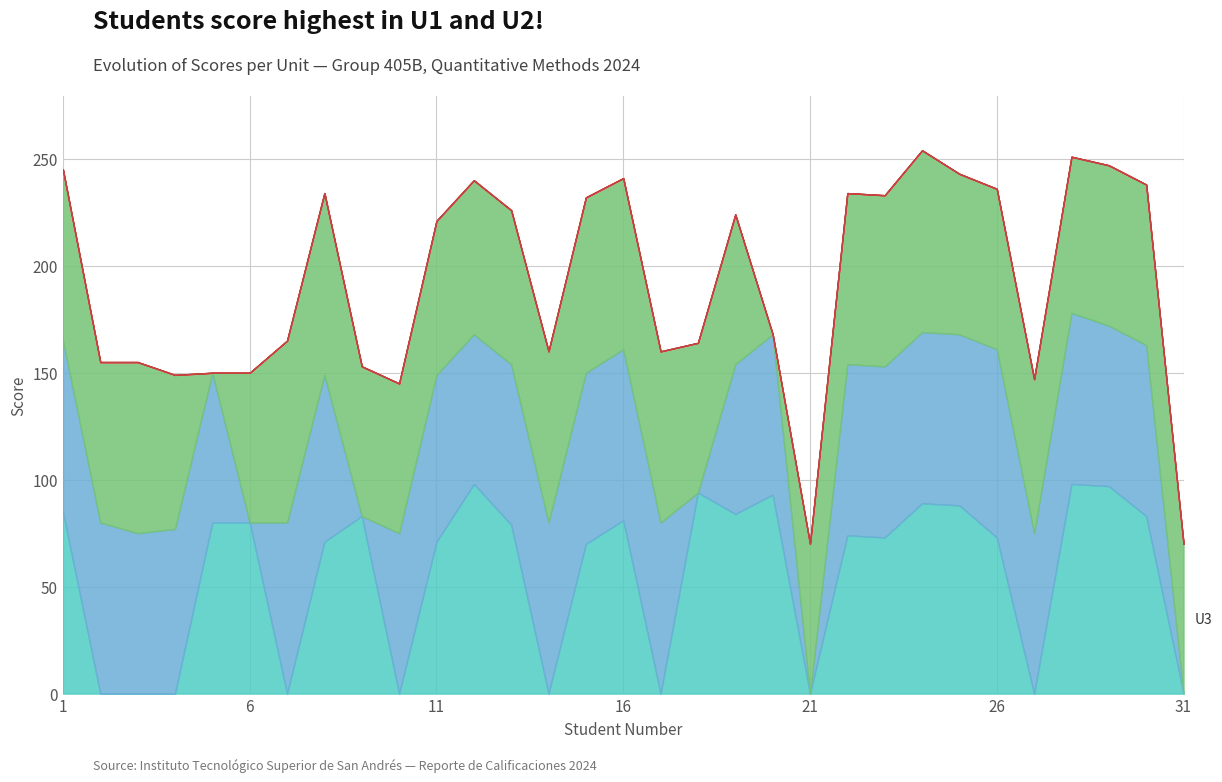

True or false: U2 has more than 1 interior local peaks.

True